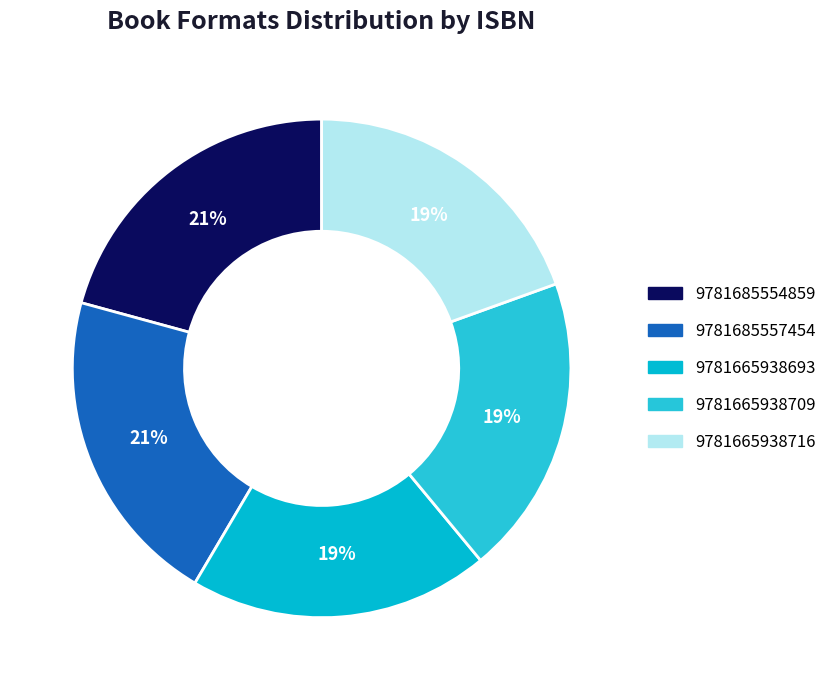

To the nearest percent, what is the average slice percentage?

20%